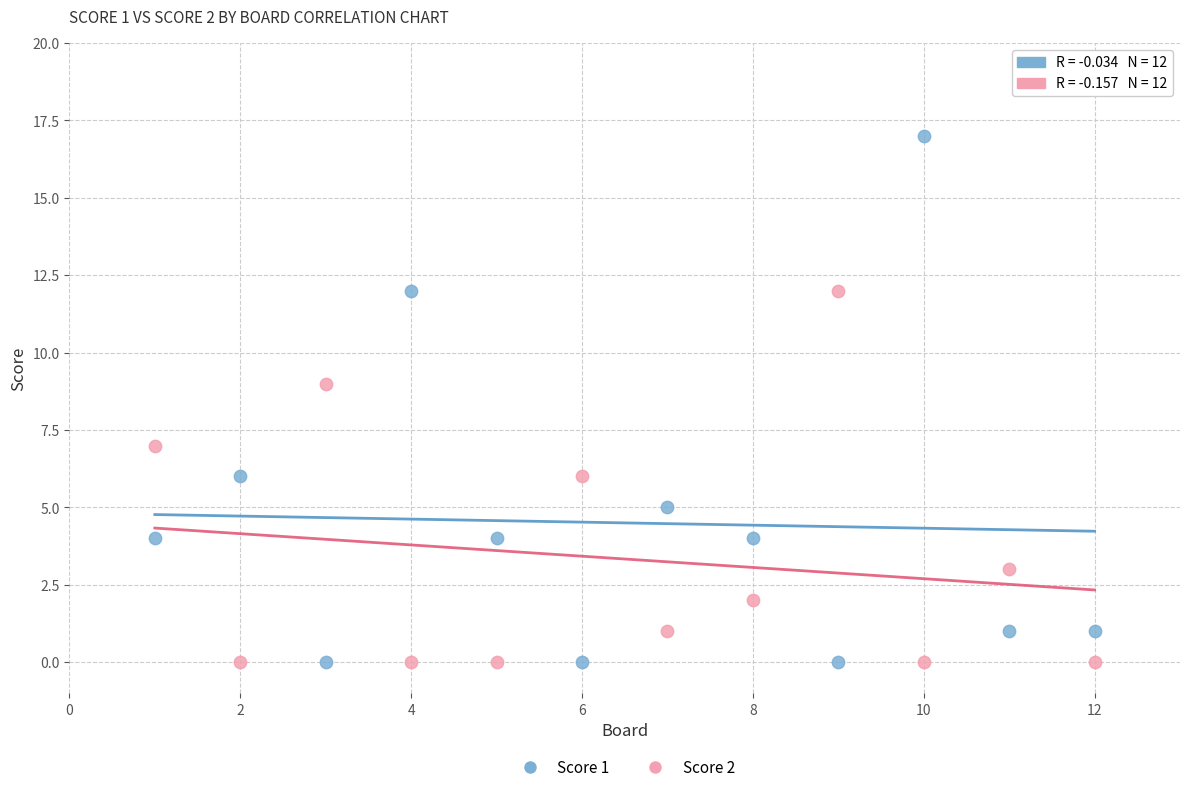

Which series reaches the maximum Y coordinate?

Score 1